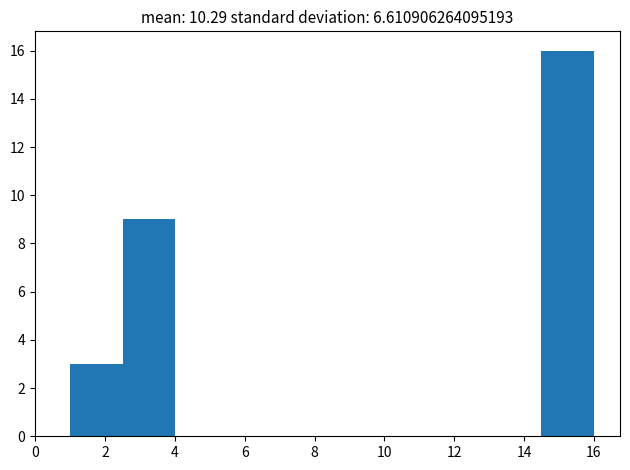

Reading left to right, list every bar in this chart as the range it spans on the x-axis followed by its height. Neither the bar edges nor the heights are printed on the chart, so give them approximately, as read against the axes.

1.0 to 2.5: 3
2.5 to 4.0: 9
4.0 to 5.5: 0
5.5 to 7.0: 0
7.0 to 8.5: 0
8.5 to 10.0: 0
10.0 to 11.5: 0
11.5 to 13.0: 0
13.0 to 14.5: 0
14.5 to 16.0: 16